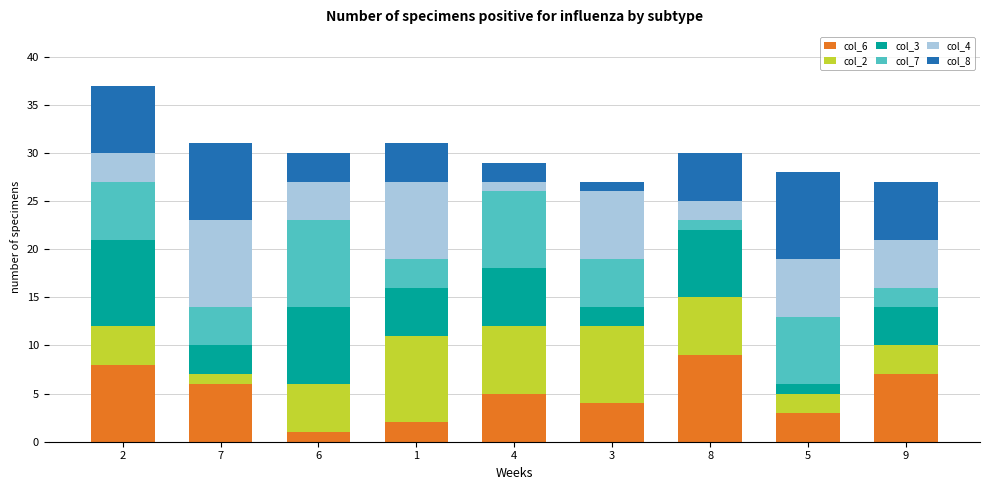

The value of col_6 at 3 is 4. True or false?

True